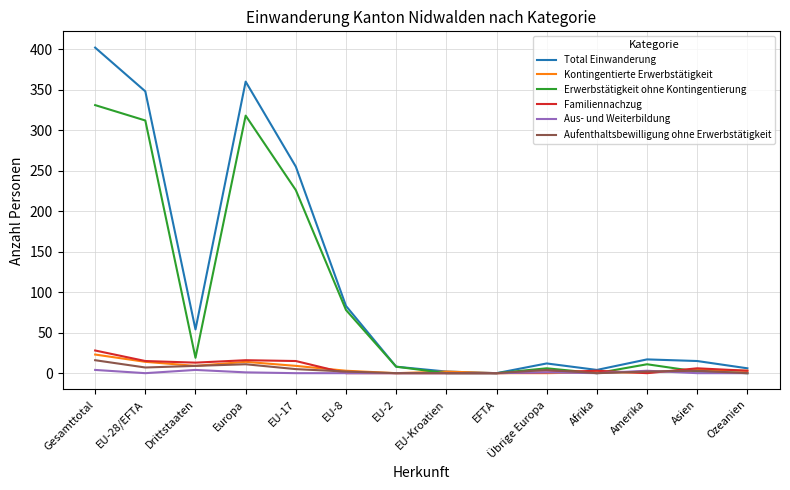

Read the Aufenthaltsbewilligung ohne Erwerbstätigkeit value at EU-8.

2